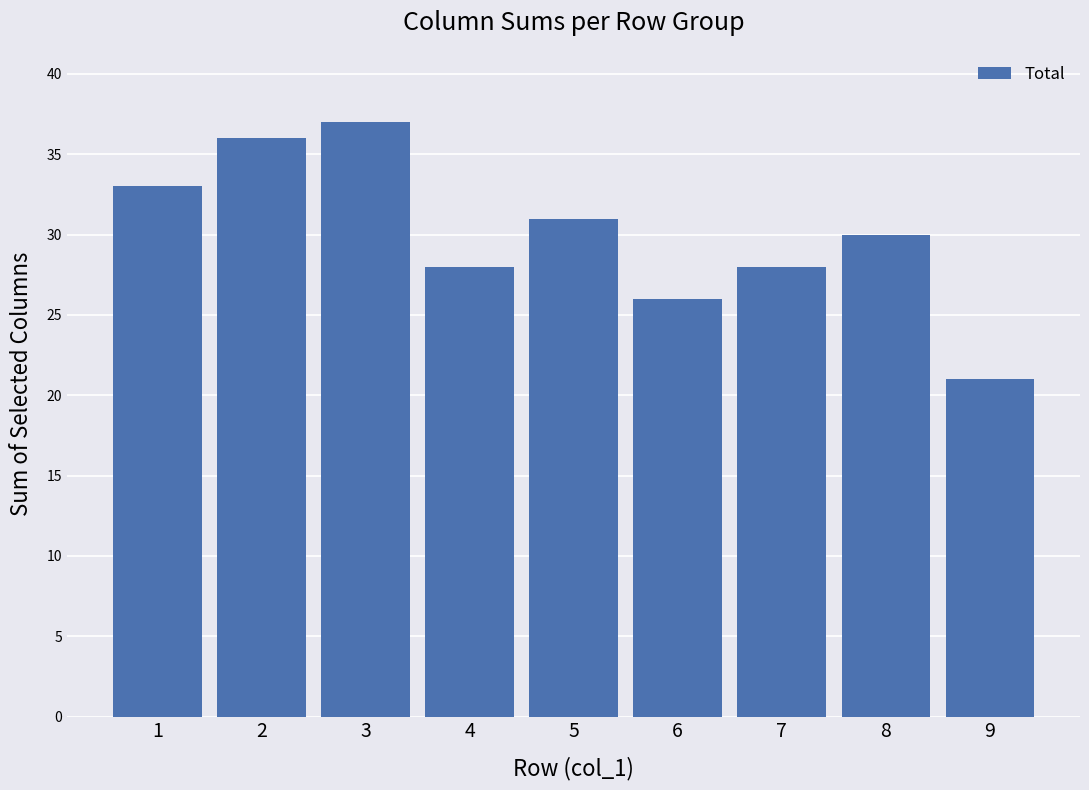

What is the average value?

30